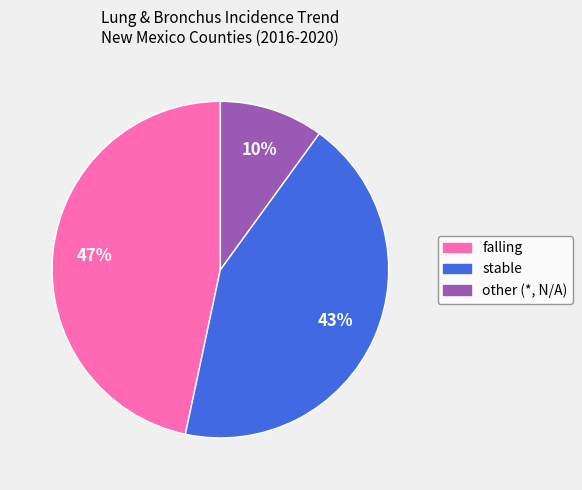

Count the number of slices in the pie.

3